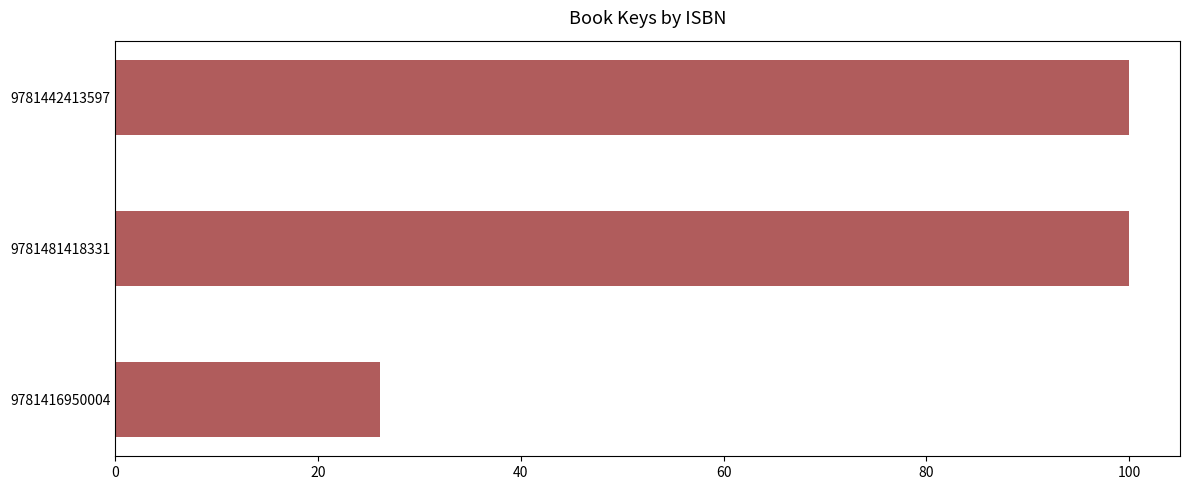

Approximately how many times larger is the value at 9781416950004 compared to 9781481418331?

0.3